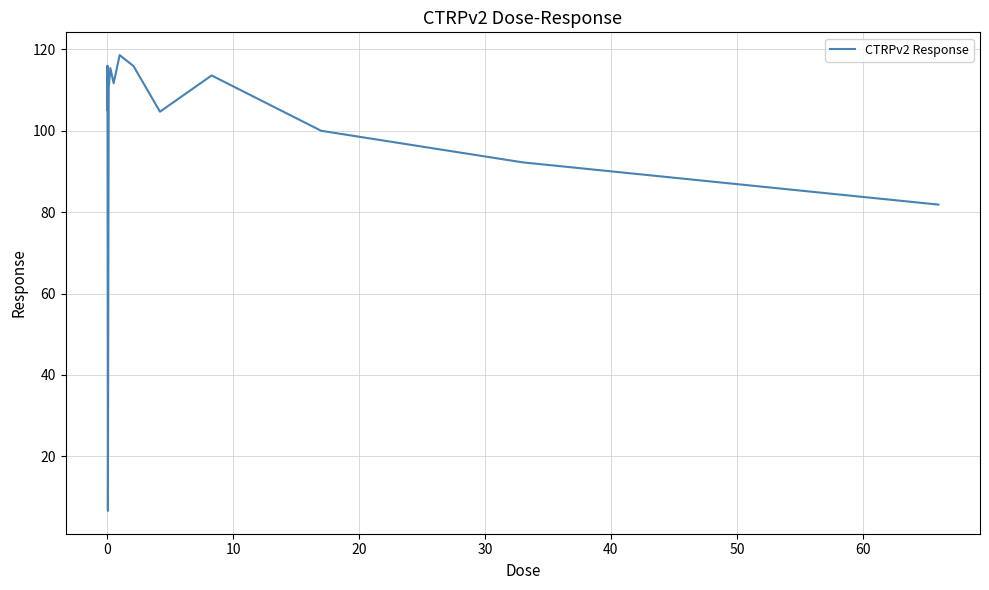

What is the difference between the maximum and minimum values?

112.0